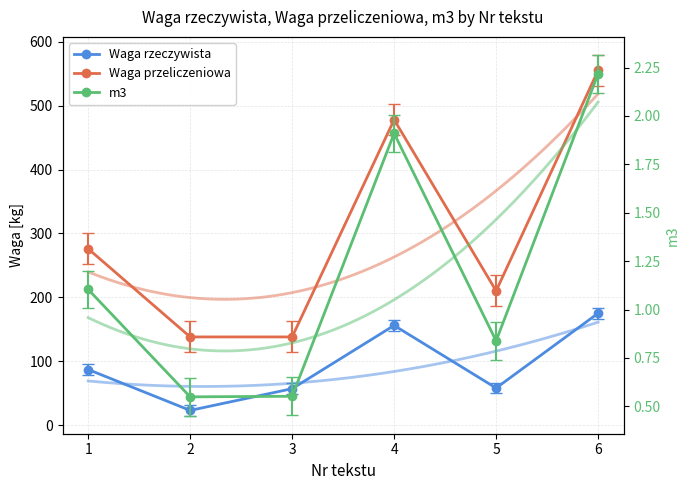

Reading left to right, extract all data points from this chart.

Waga rzeczywista: 1=87.0	2=23.0	3=57.0	4=156.0	5=58.0	6=175.0
Waga przeliczeniowa: 1=276.0	2=138.0	3=138.0	4=478.0	5=210.0	6=555.0
m3: 1=1.1	2=0.5	3=0.6	4=1.9	5=0.8	6=2.2